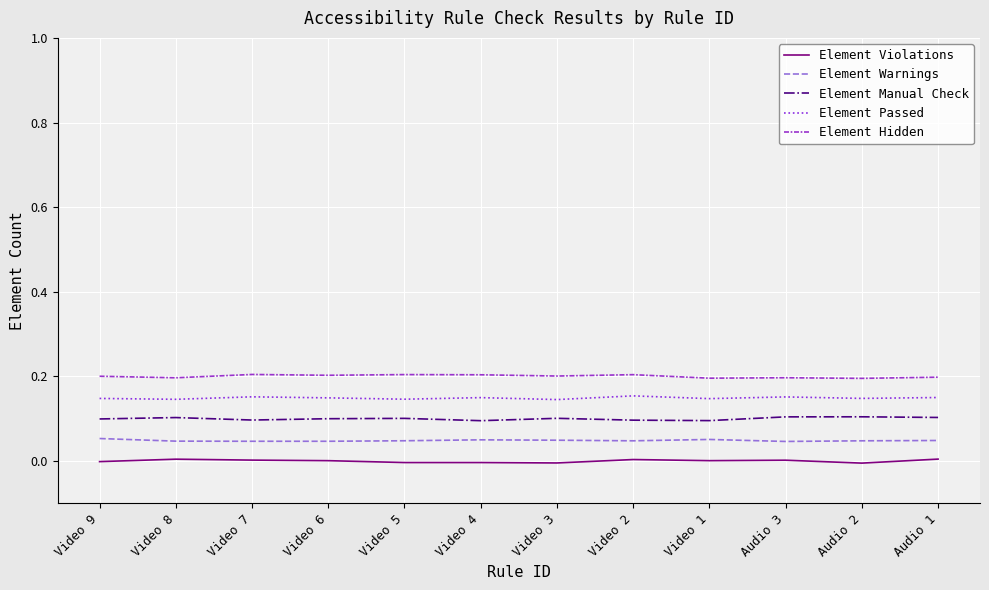

At how many categories does at least one series exceed 0?

12